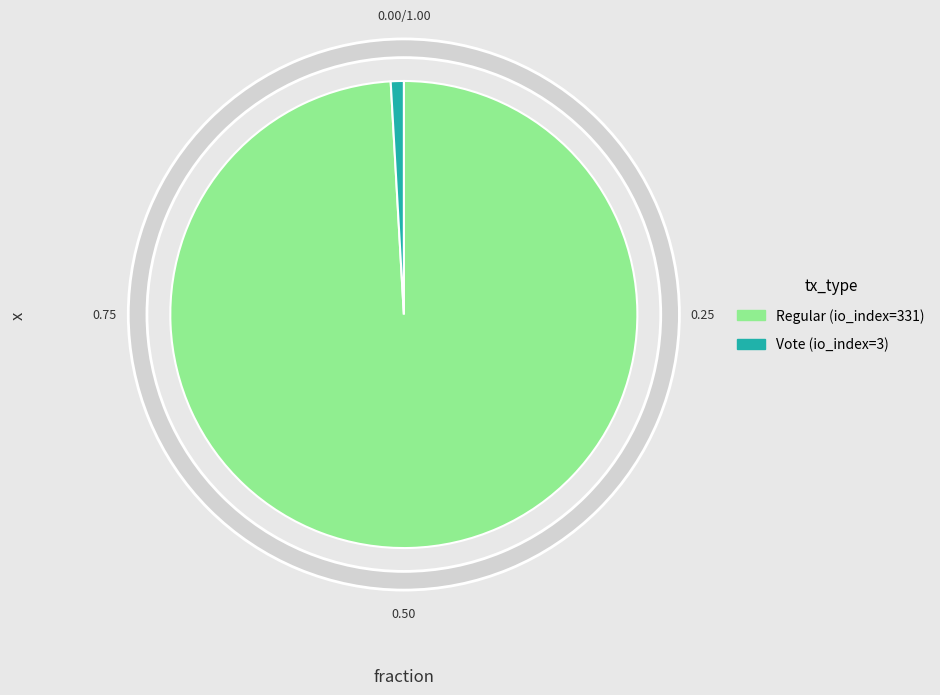

What is the change in value from tx_type: Regular (io_index=331) to tx_type: Vote (io_index=3)?

-328